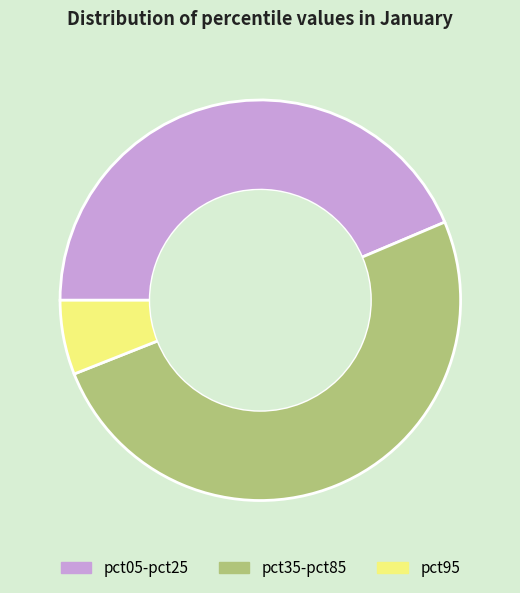

Which category accounts for the majority?

pct35-pct85